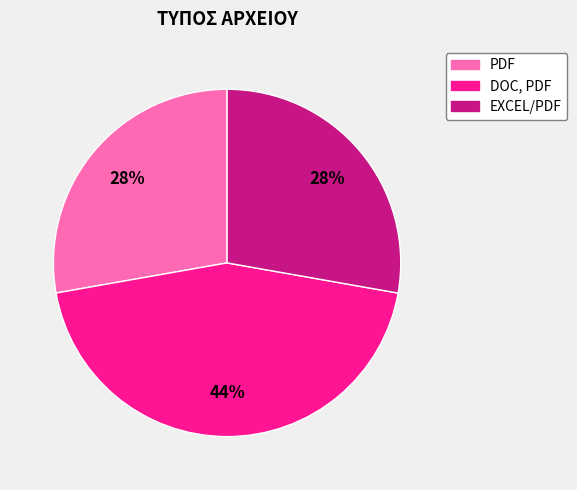

Which category has the biggest portion of the pie?

DOC, PDF